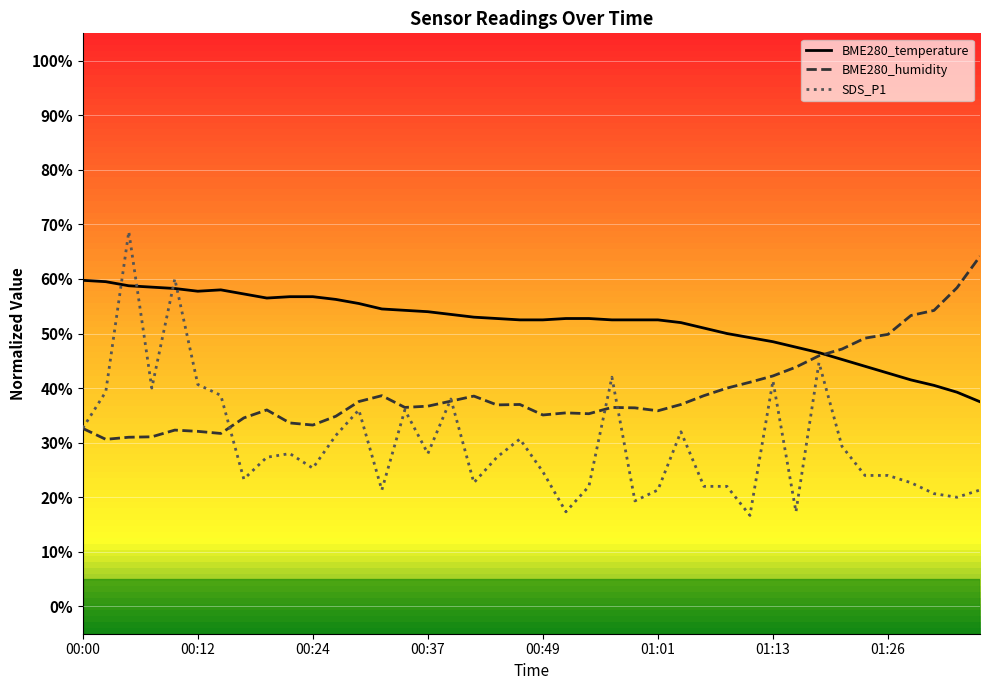

What is the greatest value displayed?

68.7